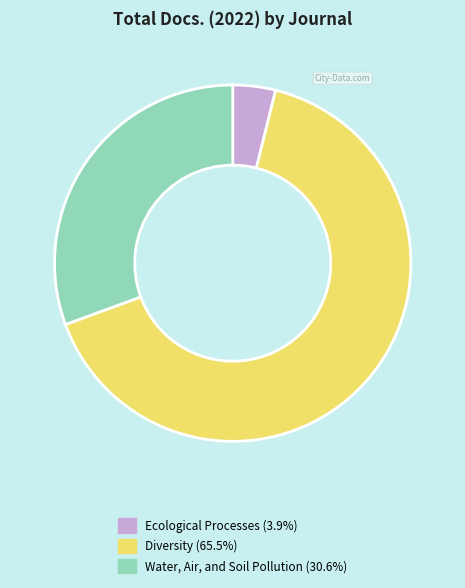

Which category has the smallest portion of the pie?

Ecological Processes